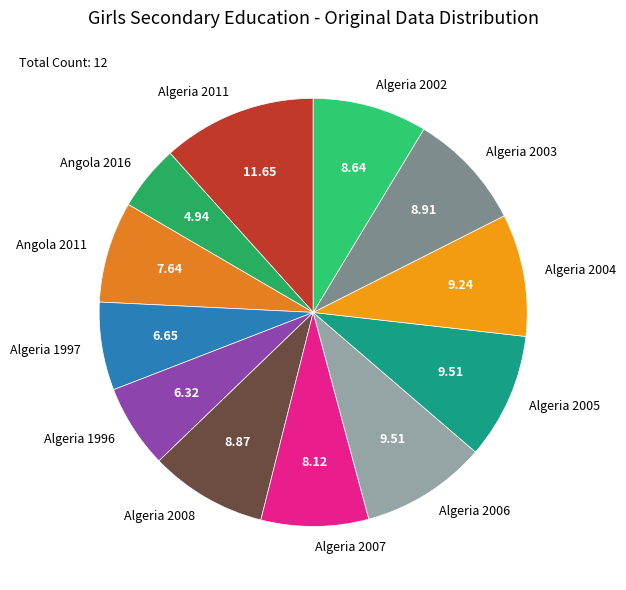

Between Algeria 1996 and Algeria 2011, which is larger?

Algeria 2011